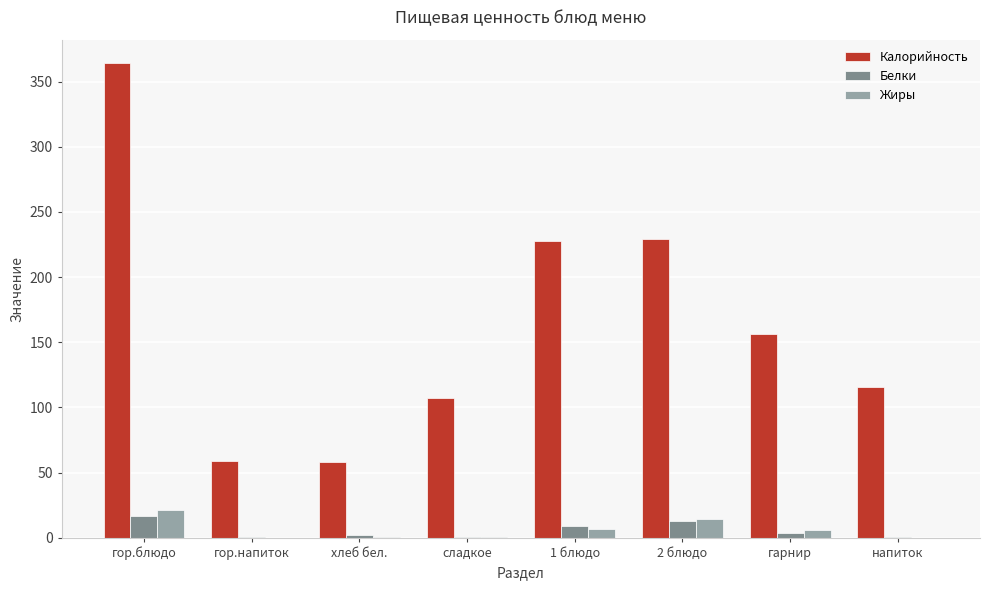

What is the sum of all Белки values?

44.5